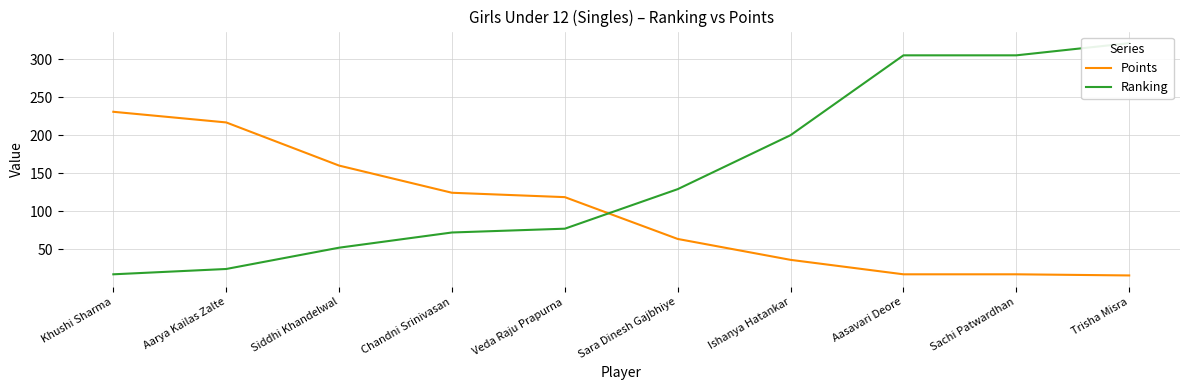

What is the difference between the second highest and minimum values in the Ranking series?

288.0